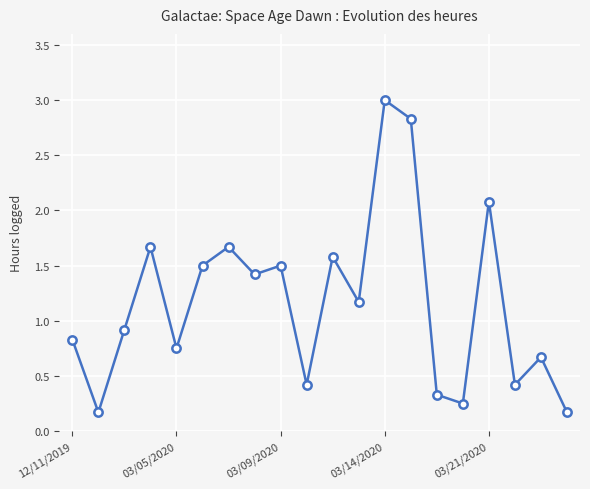

How many points are higher than both their immediate neighbors (excluding endpoints)?

7